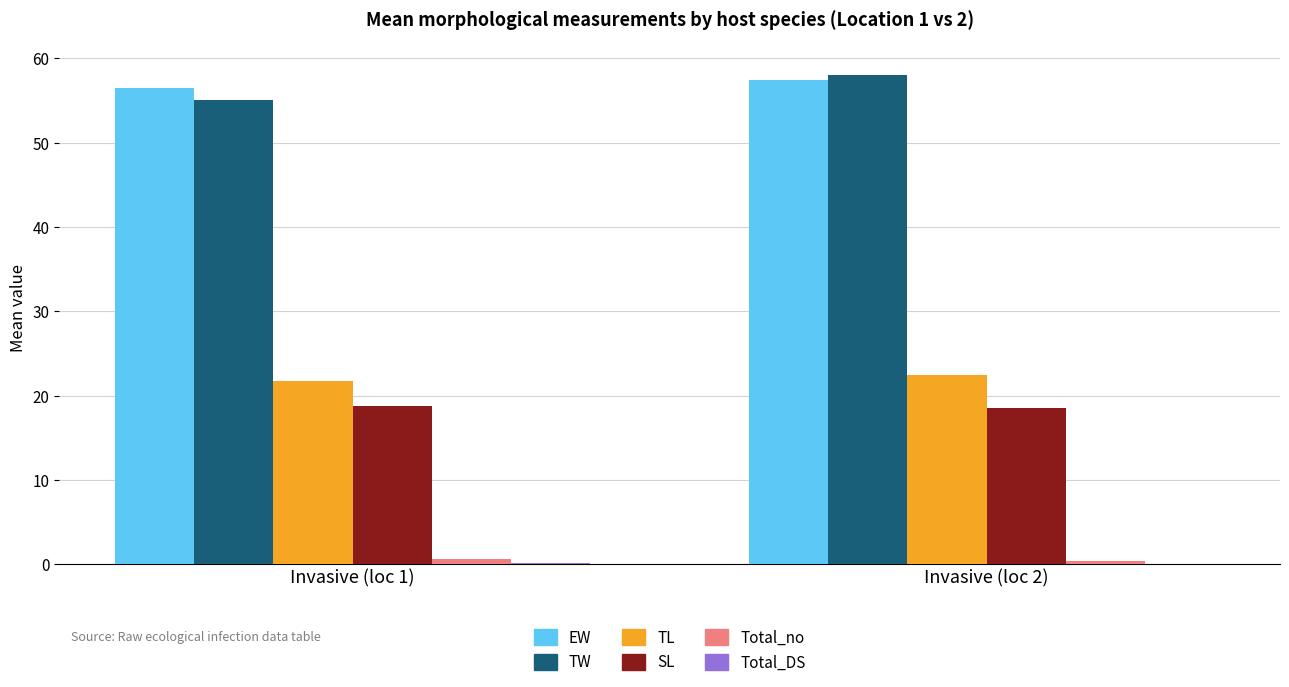

What is the sum of all TL values?

44.2